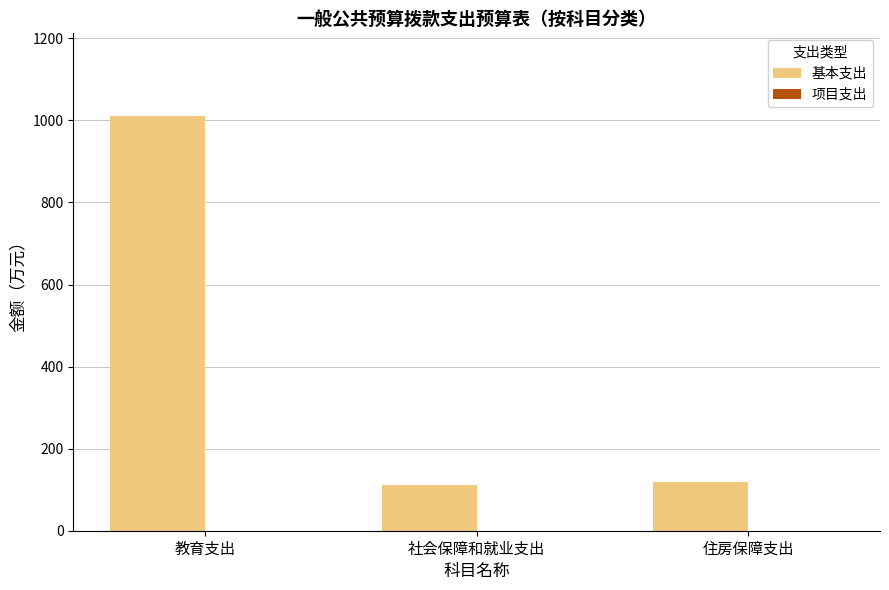

What position from the right is 住房保障支出?

1